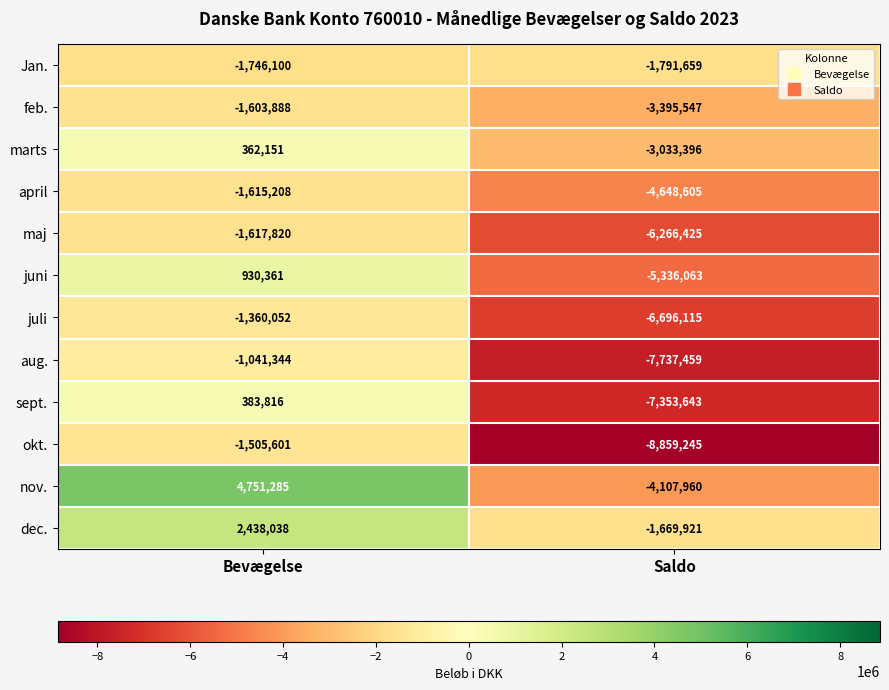

How many categories are shown in the chart?

2